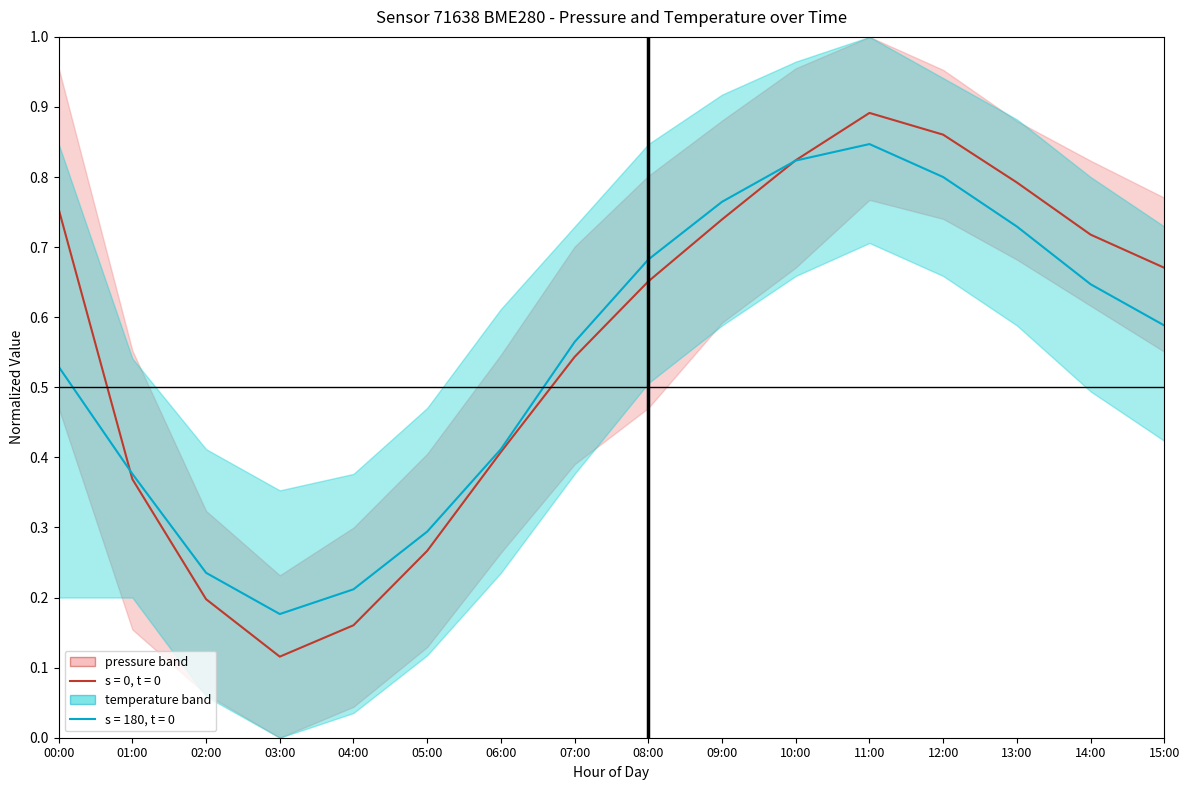

What is the label of the 8th point from the left?

07:00